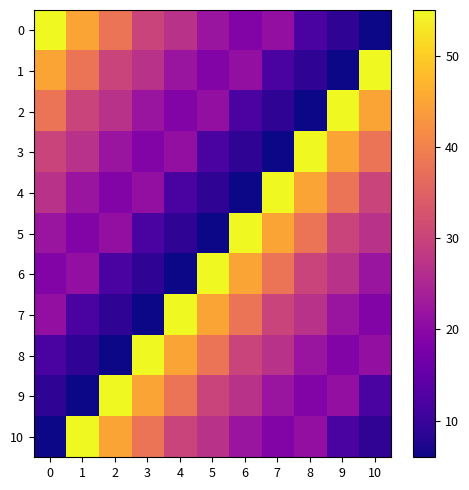

What is the maximum value shown in the chart?

55